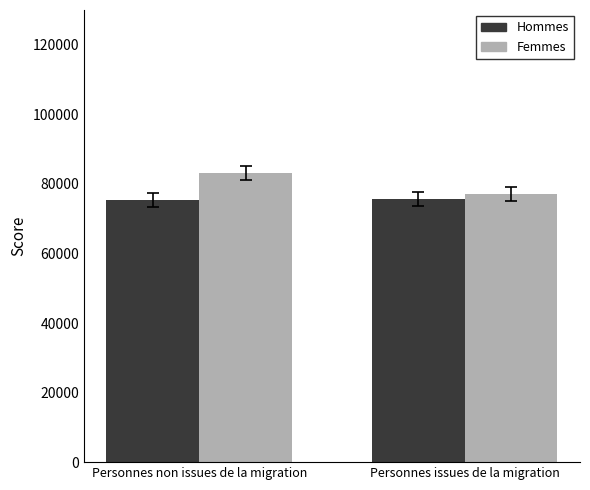

List the series in order of their peak value, lowest first.

Hommes, Femmes